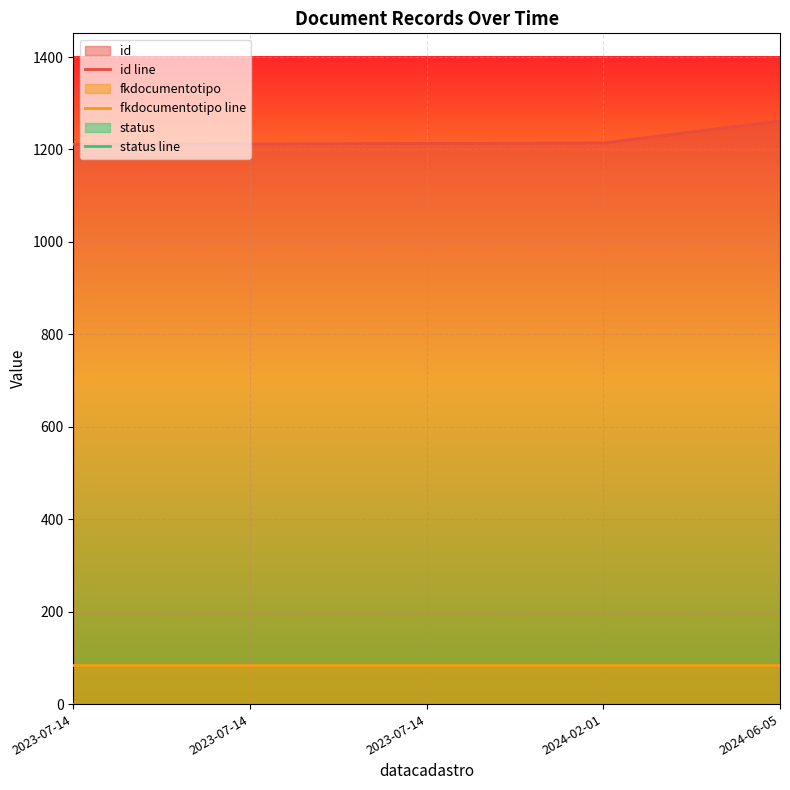

How many lines are shown in the chart?

3